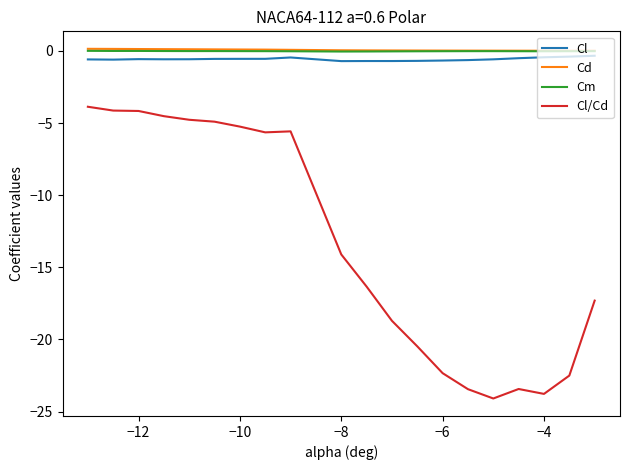

What is the difference between the maximum and minimum values in the Cl series?

0.4